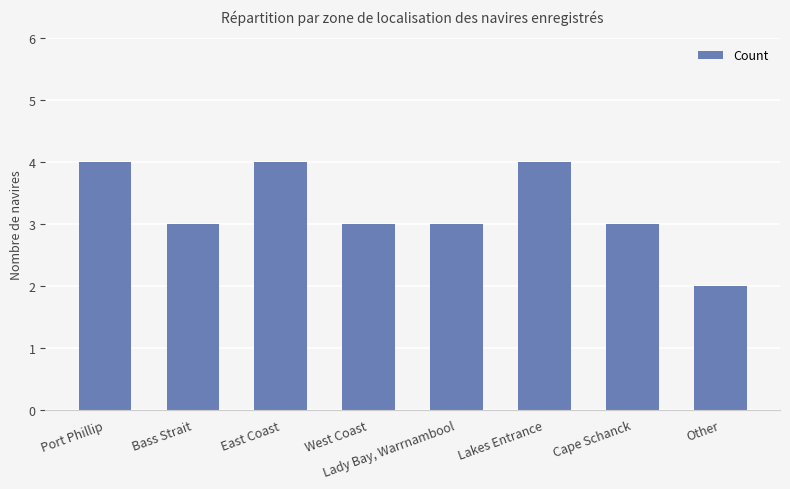

Between Port Phillip and Bass Strait, which is larger?

Port Phillip